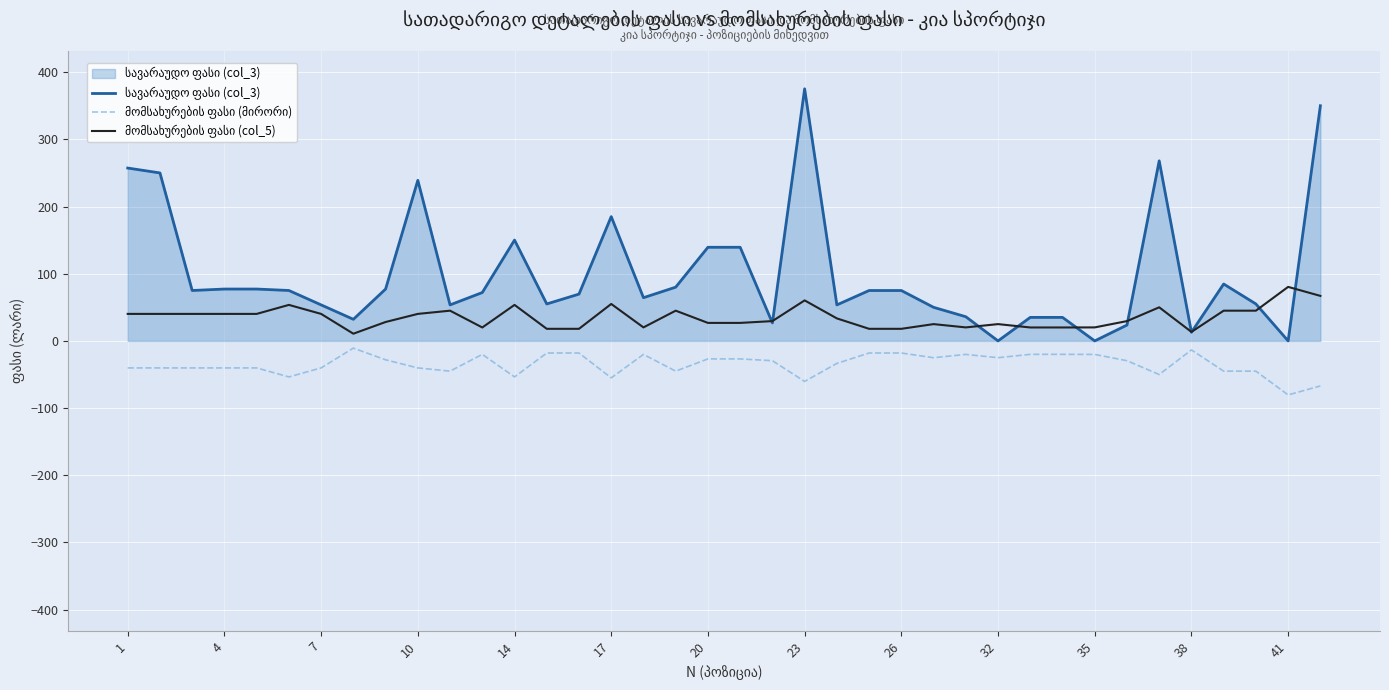

What is the greatest value displayed?

375.2